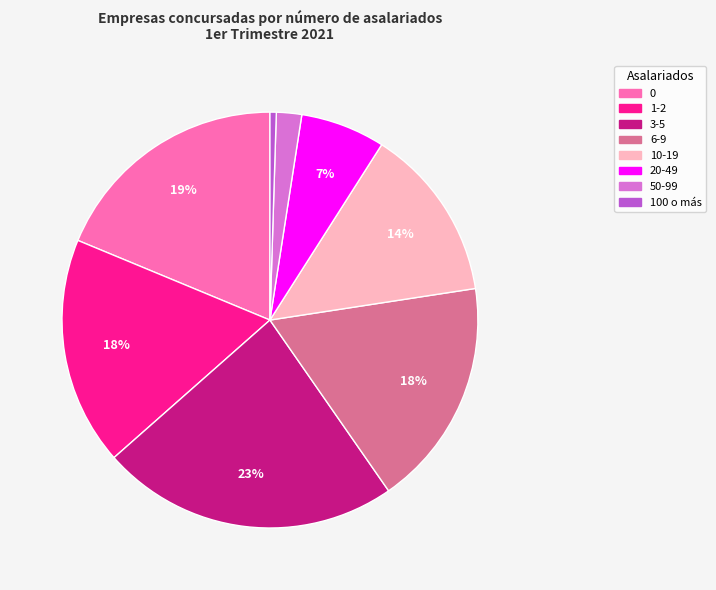

Is it true that 20-49 is 19% of the pie?

False